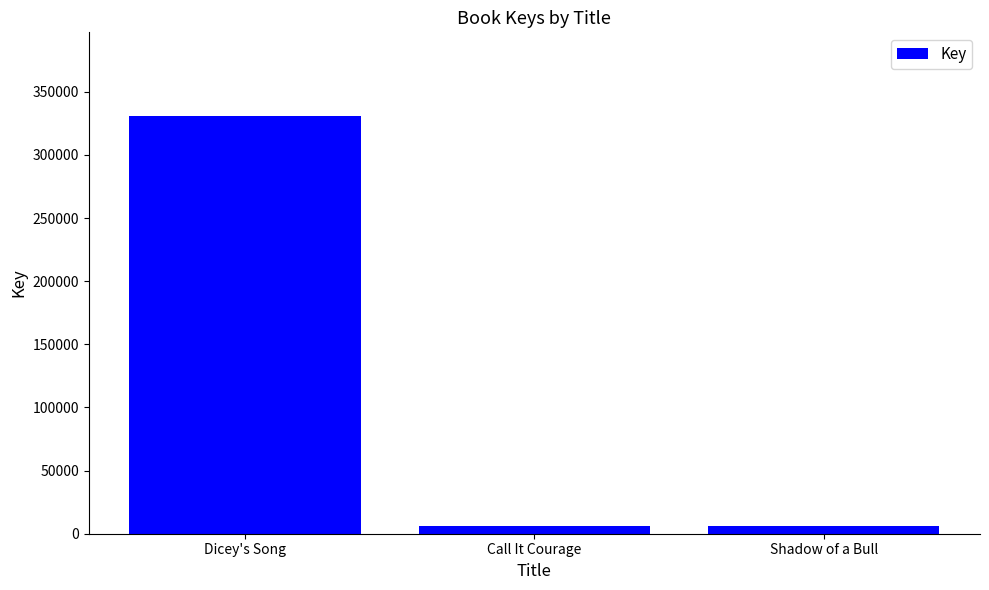

The chart shows a value of 330937 at Dicey's Song. True or false?

True